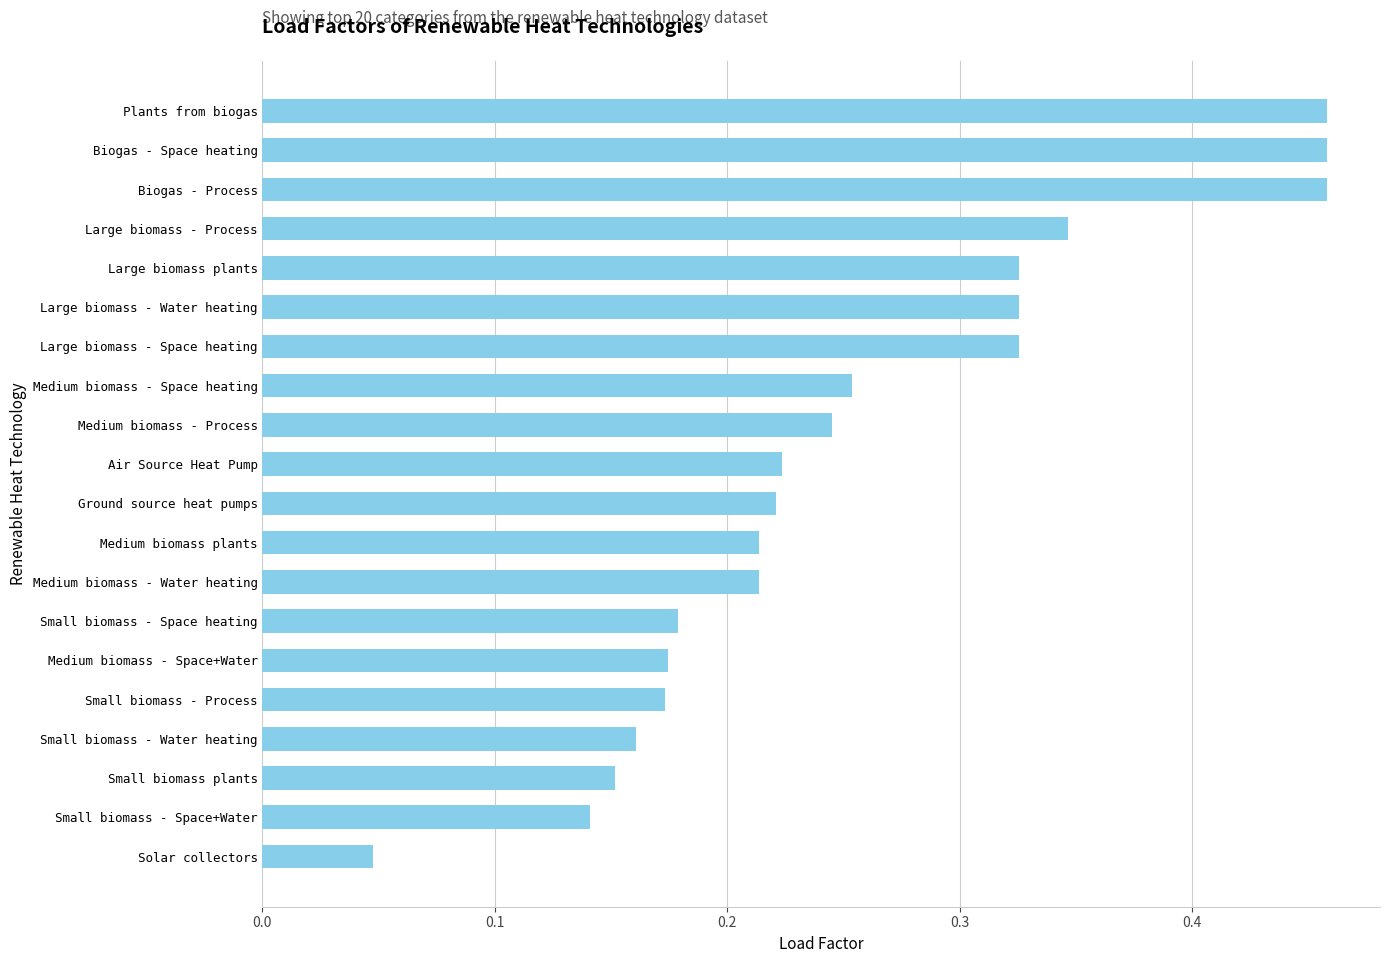

What position from the bottom is Large biomass - Water heating?

15